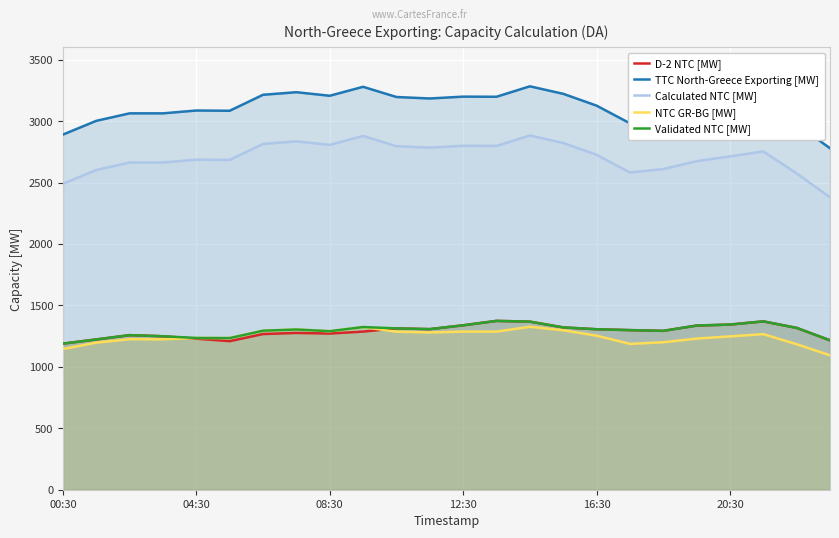

Does the chart display data point markers on the line(s)?

No